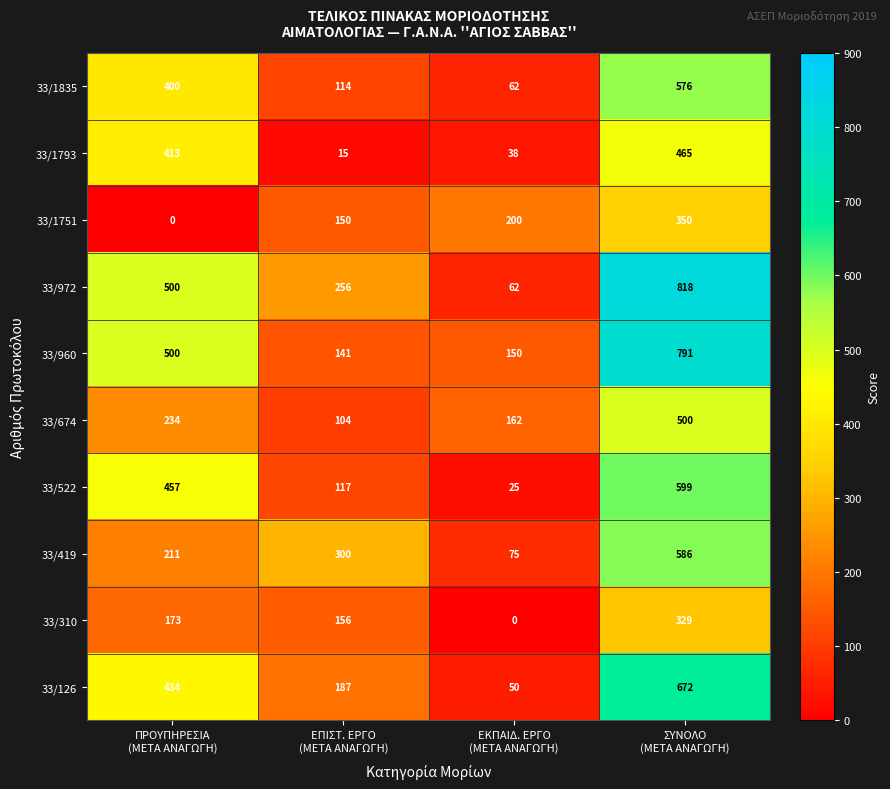

What is the spread (max minus min) of values at ΠΡΟΥΠΗΡΕΣΙΑ
(ΜΕΤΑ ΑΝΑΓΩΓΗ)?

500